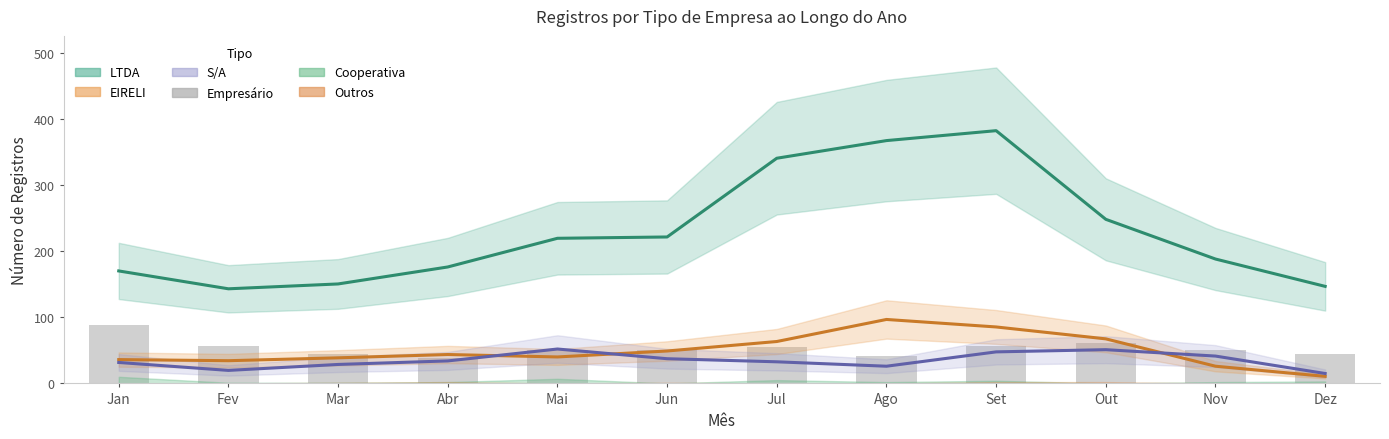

Count the number of values greater than 51.

5